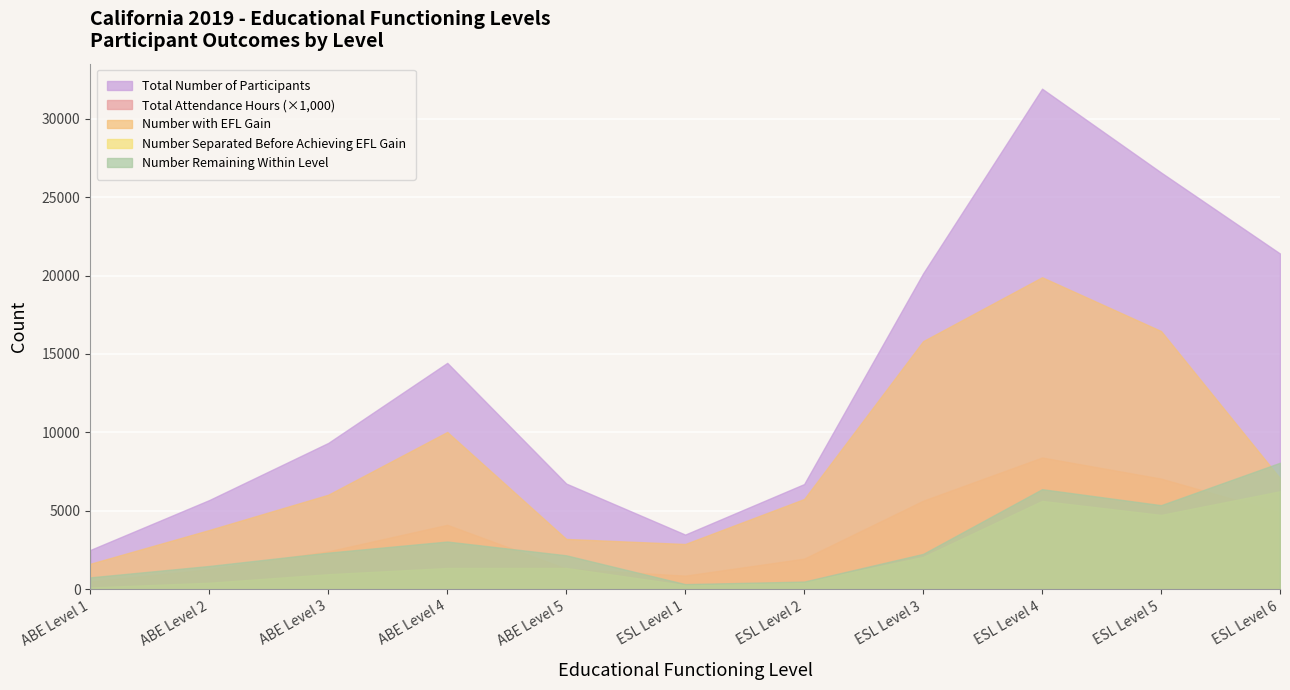

At which category does Number Remaining Within Level reach its first local valley?

ESL Level 1